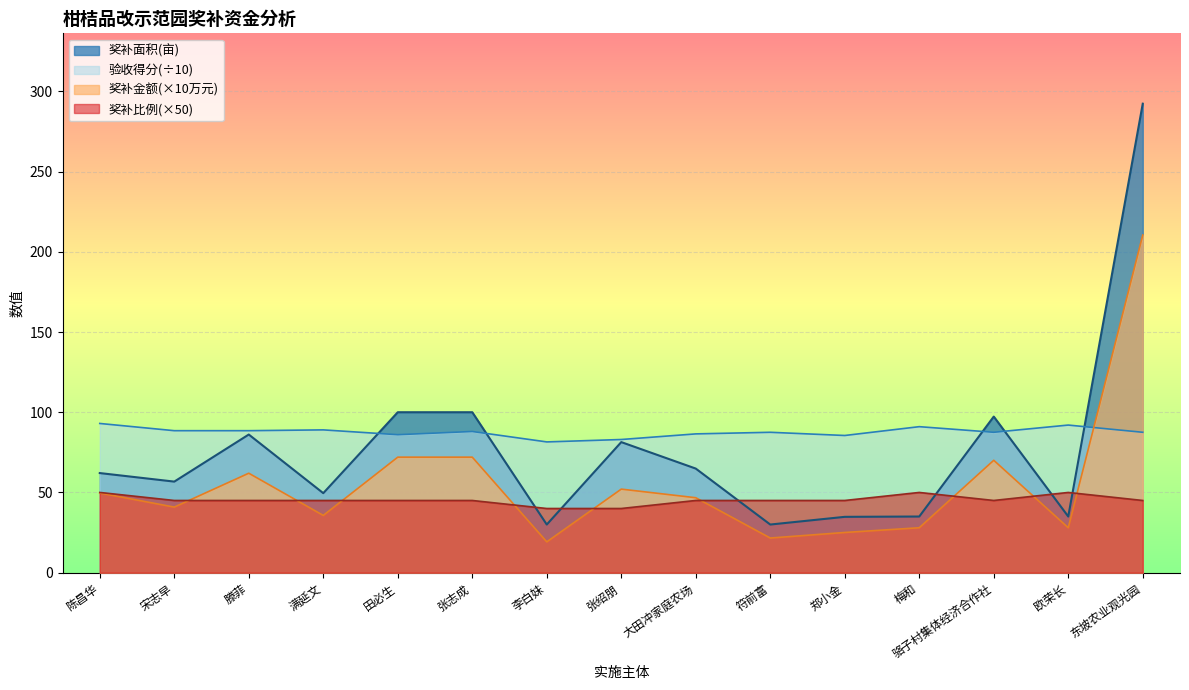

Reading left to right, transcribe all the data shown in this chart.

奖补面积(亩): 陈昌华=62.1	宋志早=56.8	滕菲=86.1	满延文=49.6	田必生=100.0	张志成=100.0	李白妹=30.0	张绍朋=81.4	大田冲家庭农场=64.9	符前富=30.0	郑小金=34.8	梅和=35.0	骆子村集体经济合作社=97.3	欧荣长=35.0	东坡农业观光园=292.3
奖补比例: 陈昌华=50.0	宋志早=45.0	滕菲=45.0	满延文=45.0	田必生=45.0	张志成=45.0	李白妹=40.0	张绍朋=40.0	大田冲家庭农场=45.0	符前富=45.0	郑小金=45.0	梅和=50.0	骆子村集体经济合作社=45.0	欧荣长=50.0	东坡农业观光园=45.0
验收得分: 陈昌华=93.0	宋志早=88.5	滕菲=88.5	满延文=89.0	田必生=86.0	张志成=88.0	李白妹=81.5	张绍朋=83.0	大田冲家庭农场=86.5	符前富=87.5	郑小金=85.5	梅和=91.0	骆子村集体经济合作社=87.5	欧荣长=92.0	东坡农业观光园=87.5
奖补金额(万元): 陈昌华=49.7	宋志早=40.9	滕菲=62.0	满延文=35.7	田必生=72.0	张志成=72.0	李白妹=19.2	张绍朋=52.1	大田冲家庭农场=46.7	符前富=21.6	郑小金=25.1	梅和=28.0	骆子村集体经济合作社=70.0	欧荣长=28.0	东坡农业观光园=210.5